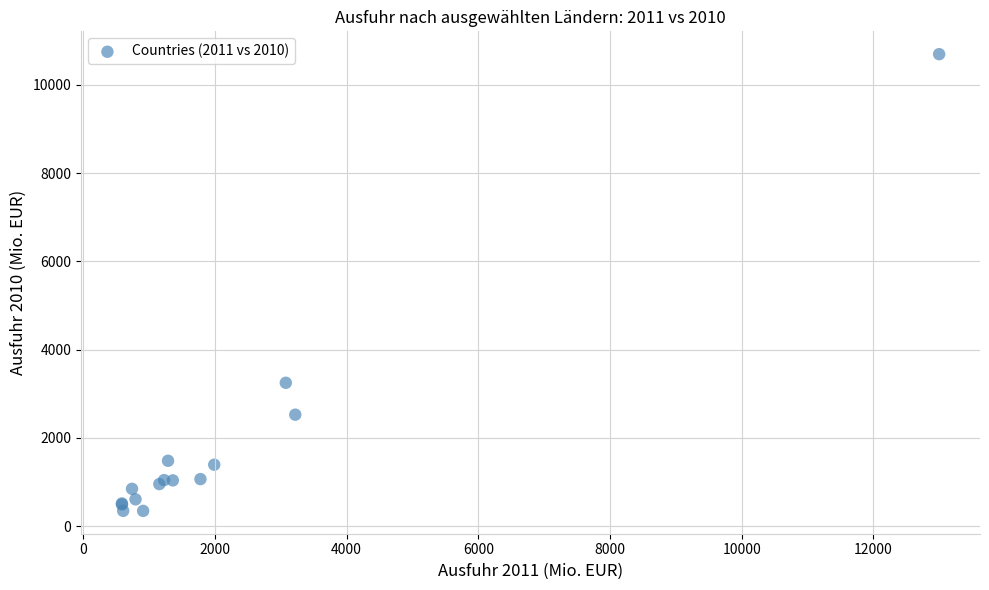

What Y value in the scatter plot is closest to 5520?

3248.7